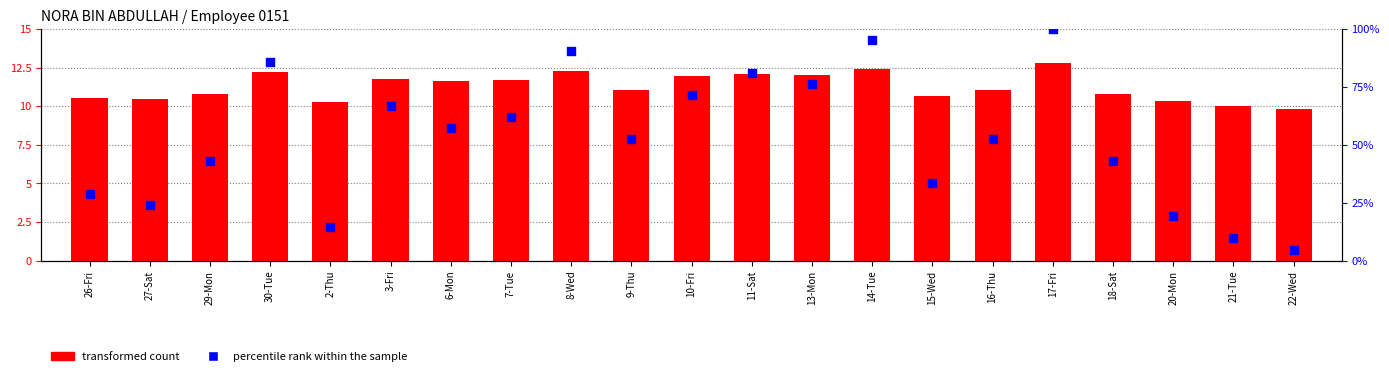

At which category is the sum across all series the highest?

17-Fri